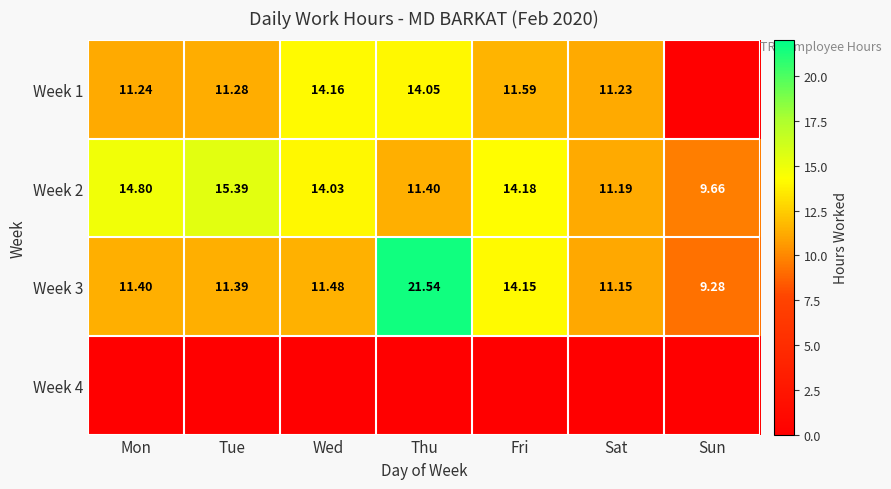

Where is Week 2 nearest to the value 12?

Thu